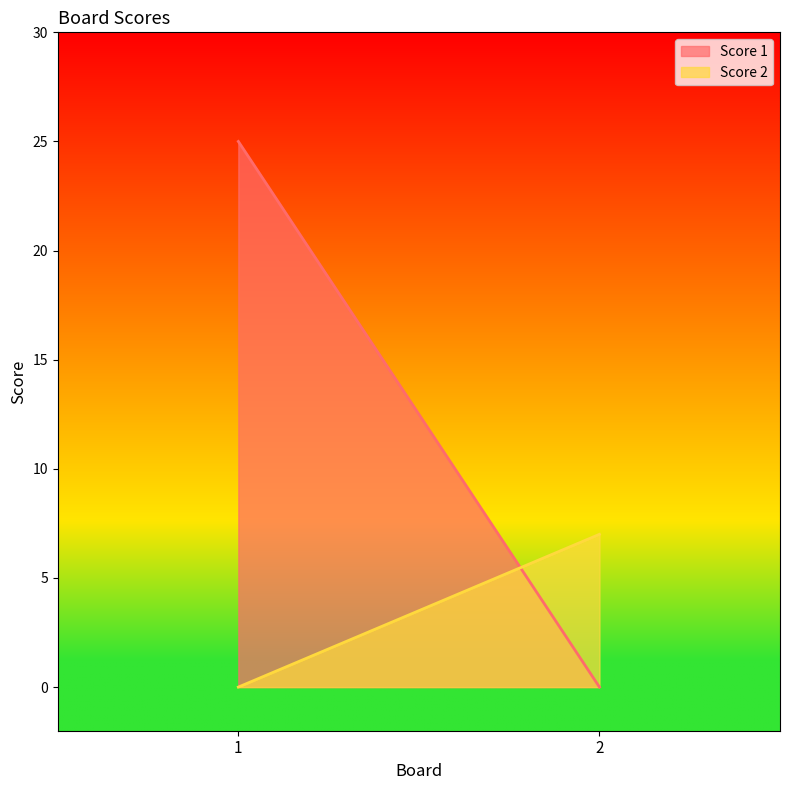

At which label does Score 1 reach its minimum?

2